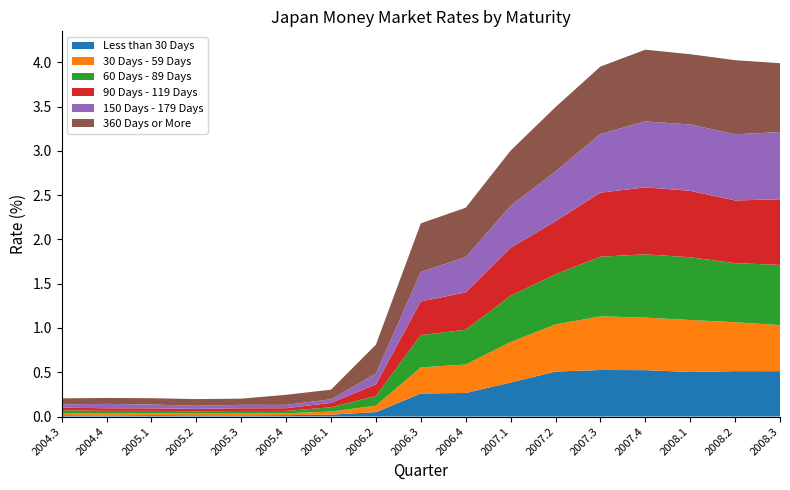

Reading left to right, transcribe all the data shown in this chart.

Less than 30 Days: 2004.3=0.0	2004.4=0.0	2005.1=0.0	2005.2=0.0	2005.3=0.0	2005.4=0.0	2006.1=0.0	2006.2=0.0	2006.3=0.3	2006.4=0.3	2007.1=0.4	2007.2=0.5	2007.3=0.5	2007.4=0.5	2008.1=0.5	2008.2=0.5	2008.3=0.5
30 Days - 59 Days: 2004.3=0.0	2004.4=0.0	2005.1=0.0	2005.2=0.0	2005.3=0.0	2005.4=0.0	2006.1=0.0	2006.2=0.1	2006.3=0.3	2006.4=0.3	2007.1=0.5	2007.2=0.5	2007.3=0.6	2007.4=0.6	2008.1=0.6	2008.2=0.6	2008.3=0.5
60 Days - 89 Days: 2004.3=0.0	2004.4=0.0	2005.1=0.0	2005.2=0.0	2005.3=0.0	2005.4=0.0	2006.1=0.0	2006.2=0.1	2006.3=0.4	2006.4=0.4	2007.1=0.5	2007.2=0.6	2007.3=0.7	2007.4=0.7	2008.1=0.7	2008.2=0.7	2008.3=0.7
90 Days - 119 Days: 2004.3=0.0	2004.4=0.0	2005.1=0.0	2005.2=0.0	2005.3=0.0	2005.4=0.0	2006.1=0.0	2006.2=0.1	2006.3=0.4	2006.4=0.4	2007.1=0.5	2007.2=0.6	2007.3=0.7	2007.4=0.8	2008.1=0.8	2008.2=0.7	2008.3=0.7
150 Days - 179 Days: 2004.3=0.0	2004.4=0.0	2005.1=0.0	2005.2=0.0	2005.3=0.0	2005.4=0.0	2006.1=0.0	2006.2=0.1	2006.3=0.3	2006.4=0.4	2007.1=0.5	2007.2=0.6	2007.3=0.7	2007.4=0.7	2008.1=0.7	2008.2=0.7	2008.3=0.8
360 Days or More: 2004.3=0.1	2004.4=0.1	2005.1=0.1	2005.2=0.1	2005.3=0.1	2005.4=0.1	2006.1=0.1	2006.2=0.3	2006.3=0.5	2006.4=0.6	2007.1=0.6	2007.2=0.7	2007.3=0.8	2007.4=0.8	2008.1=0.8	2008.2=0.8	2008.3=0.8